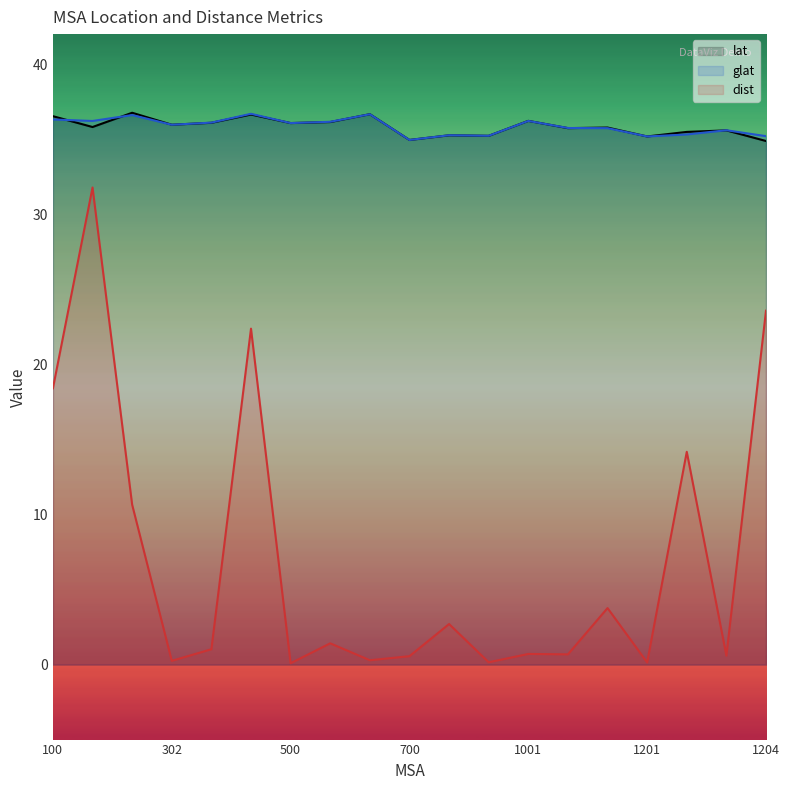

Rank the series by their maximum value, from lowest to highest.

dist, glat, lat